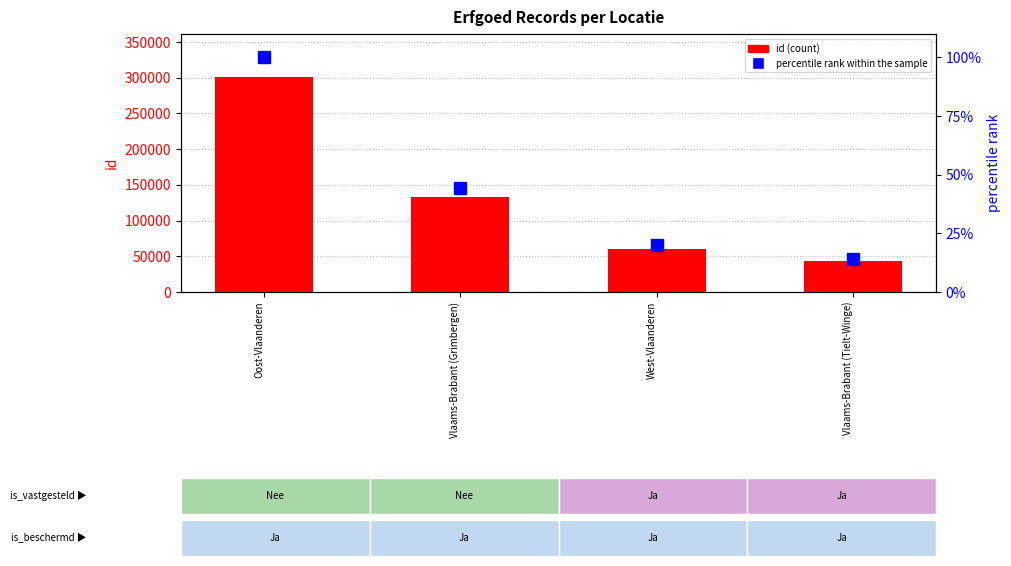

The id (count) series shows 224908.5 at Vlaams-Brabant (Grimbergen). True or false?

False